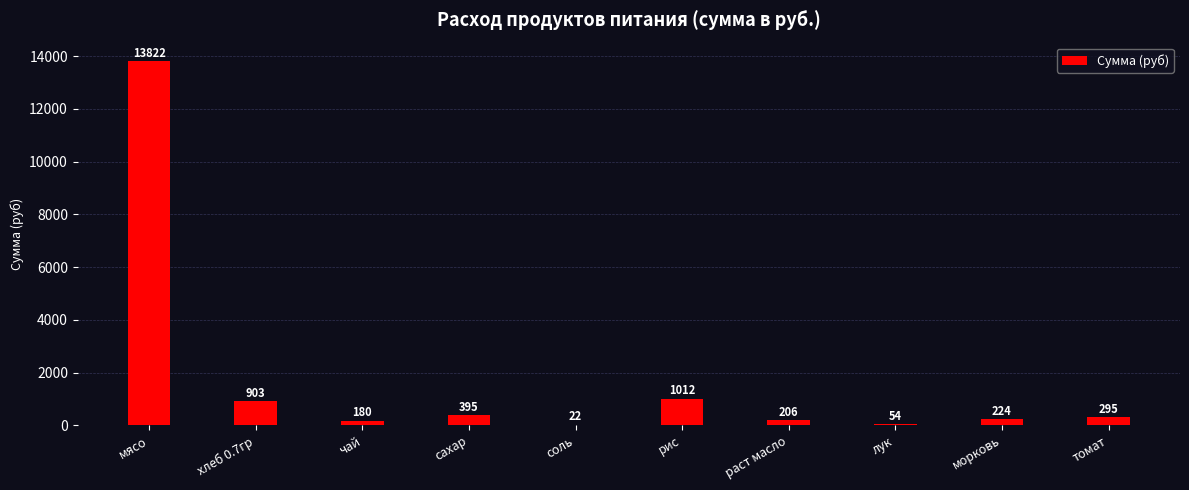

Which label corresponds to the largest value in the chart?

мясо